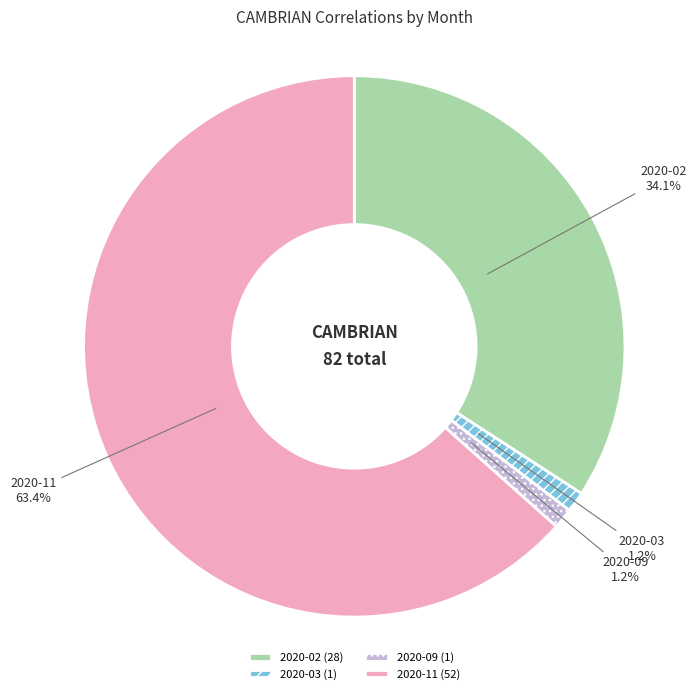

Is there any slice that represents more than half of the pie?

Yes